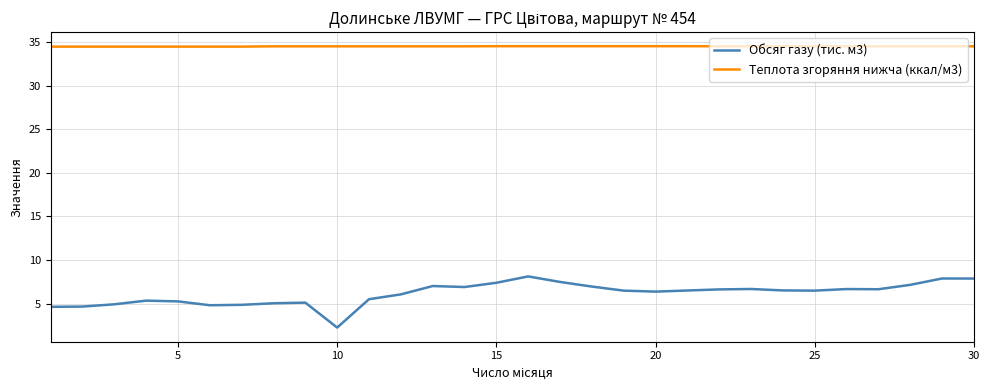

List the series in order of their overall mean, highest first.

Теплота згоряння нижча (ккал/м3), Обсяг газу (тис. м3)